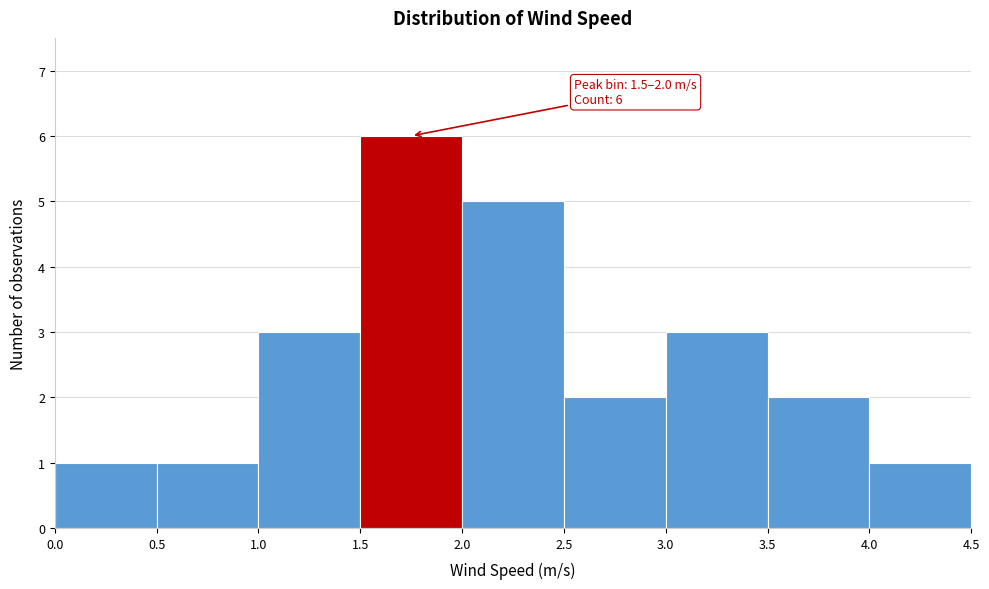

Over which range of the x-axis is the bar tallest?

1.5 to 2.0